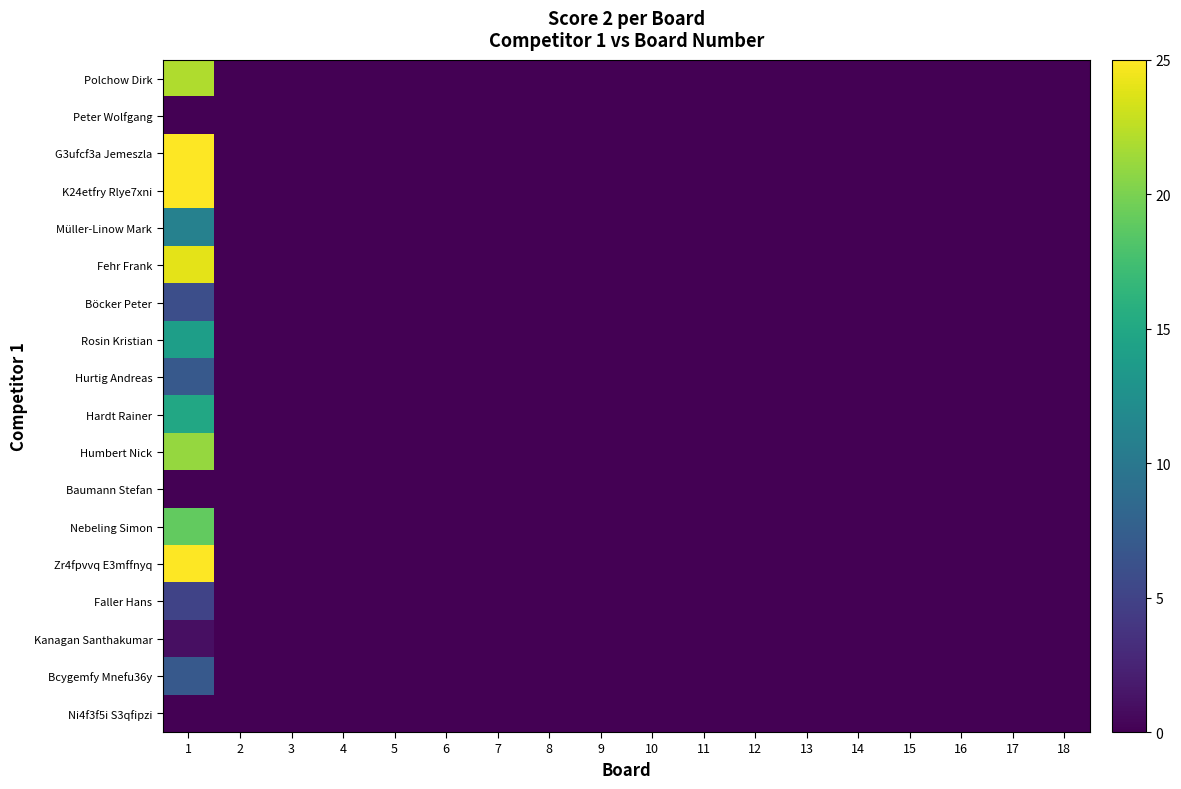

Count the number of categories in the chart.

18